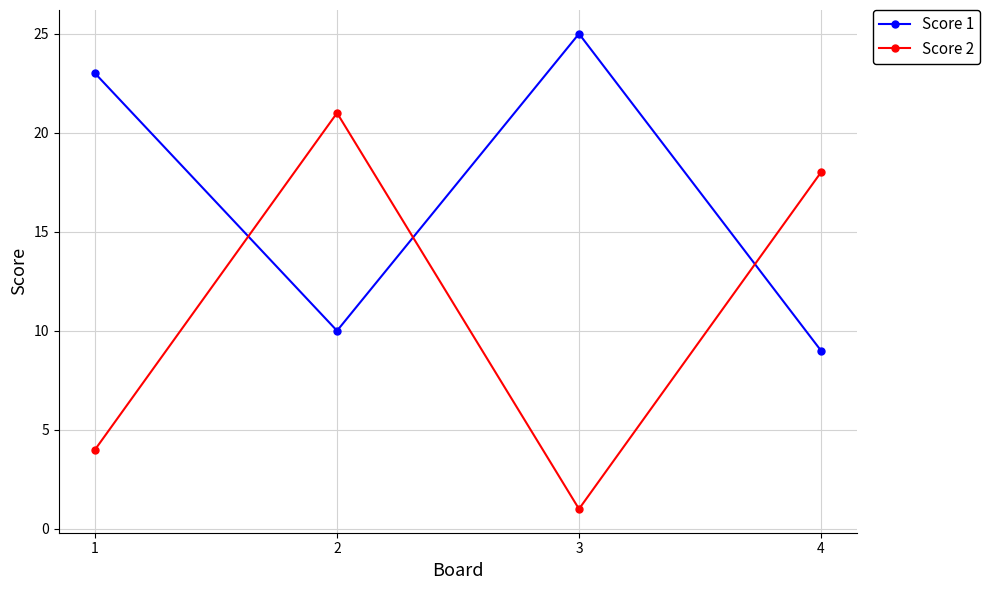

What is the difference between the highest and lowest values at 1?

19